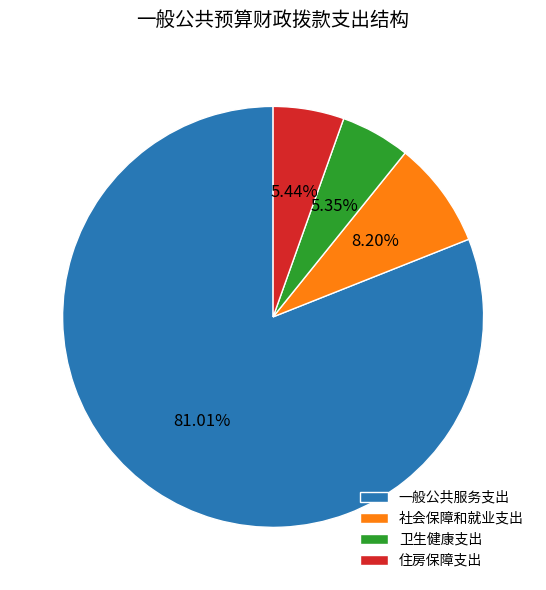

Approximately how many times larger is the value at 住房保障支出 compared to 社会保障和就业支出?

0.7